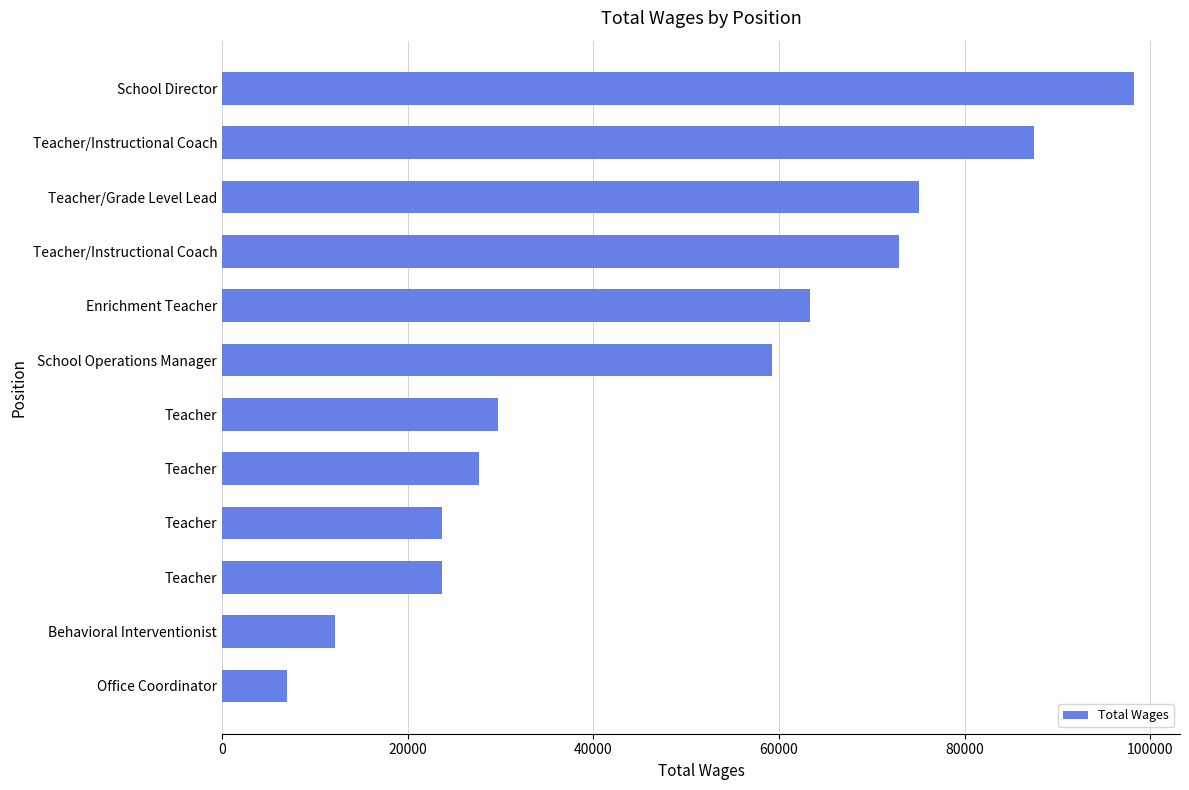

How many bars are there in total?

12